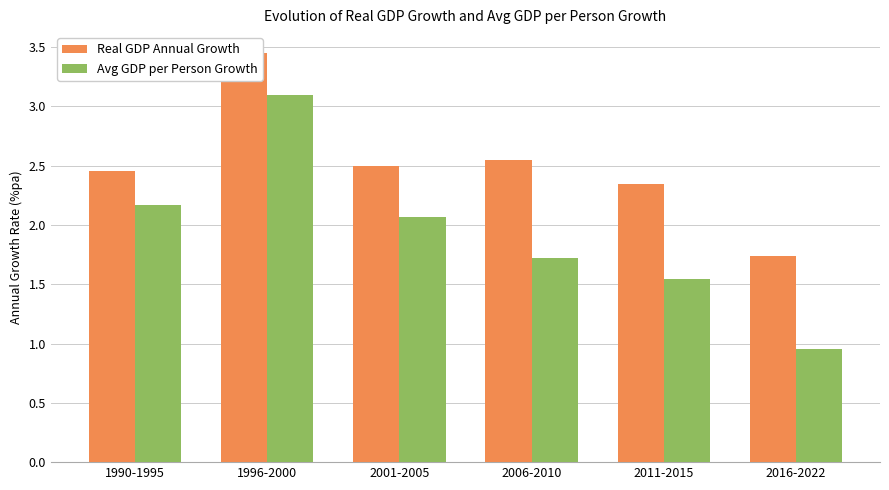

At which label does Real GDP Annual Growth reach its minimum?

2016-2022